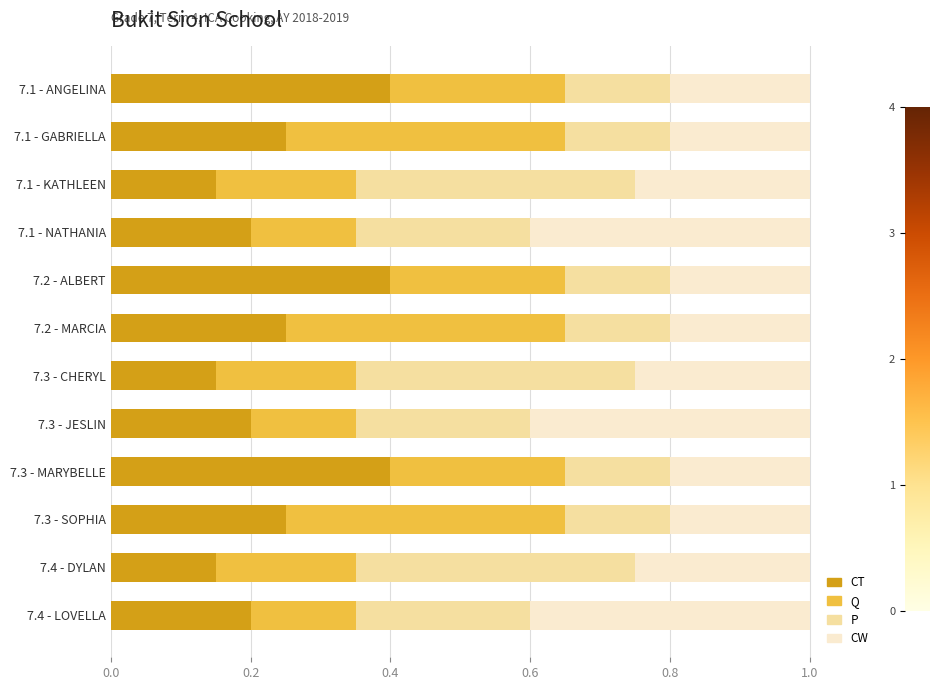

What are all the series names shown in the legend?

CT, Q, P, CW